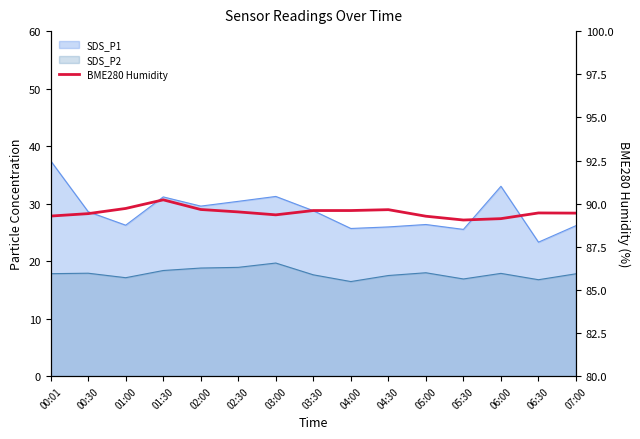

How many lines are shown in the chart?

1